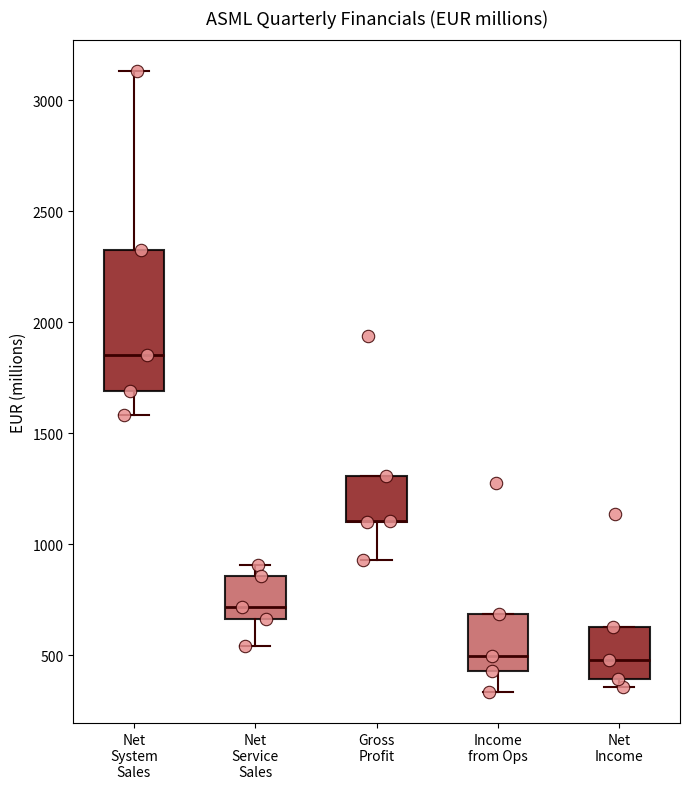

Where does the lower whisker of the box for Gross Profit end on the y-axis? The values are not printed on the chart, so give them approximately, as read against the axis.

950